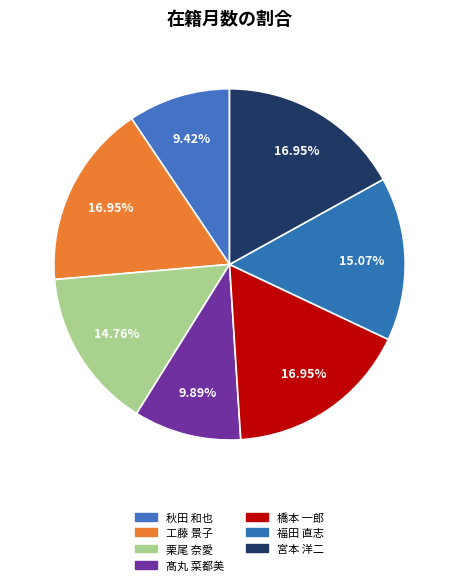

What is the largest slice in the pie chart?

工藤 景子